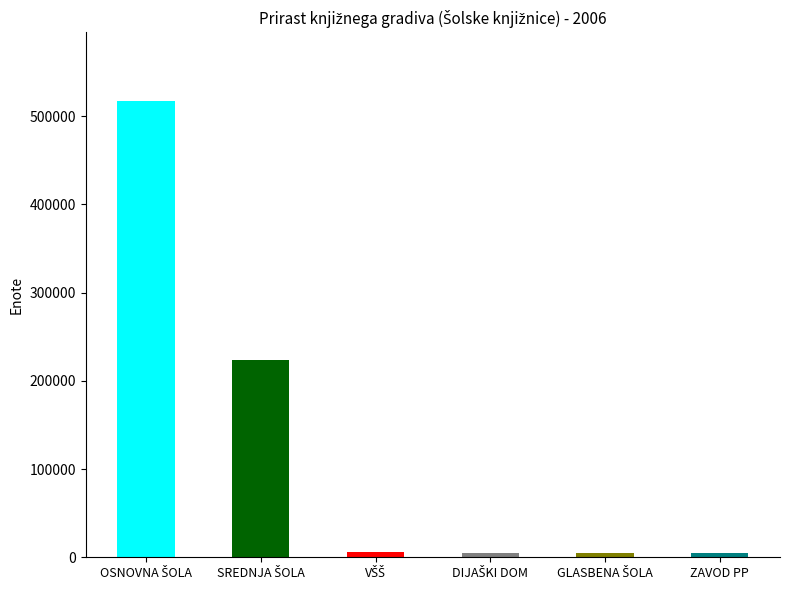

What is the greatest value displayed?

517656